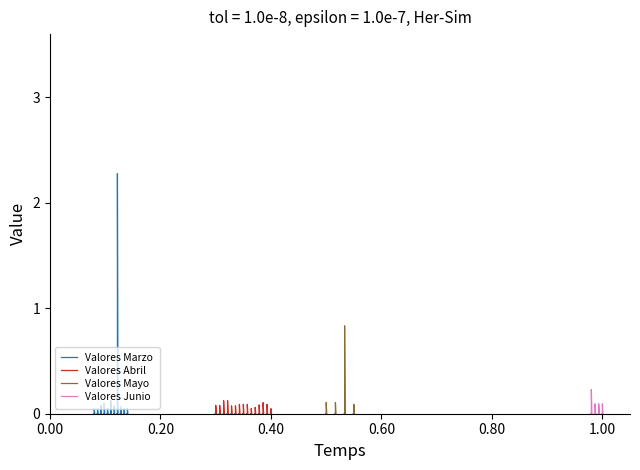

The Valores Junio series shows 0.1 at 0.20. True or false?

False